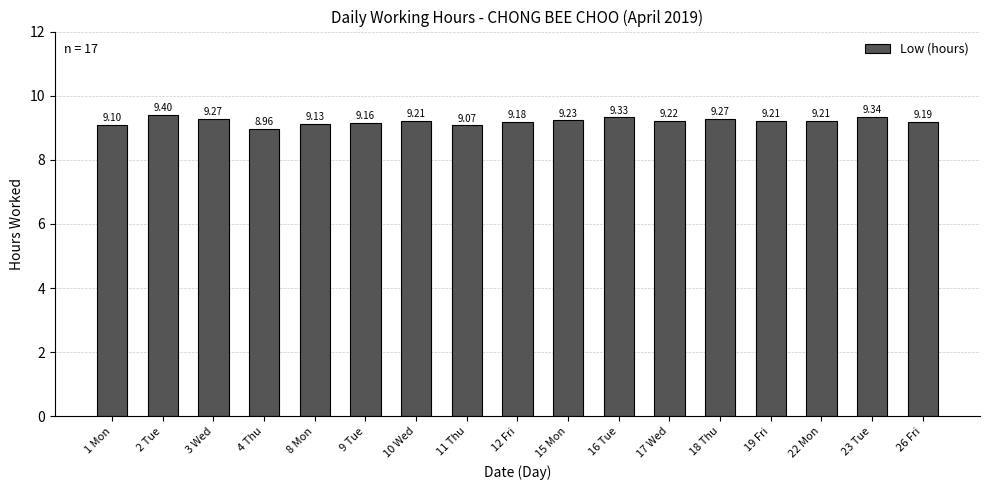

Where is the data nearest to the value 9?

4 Thu